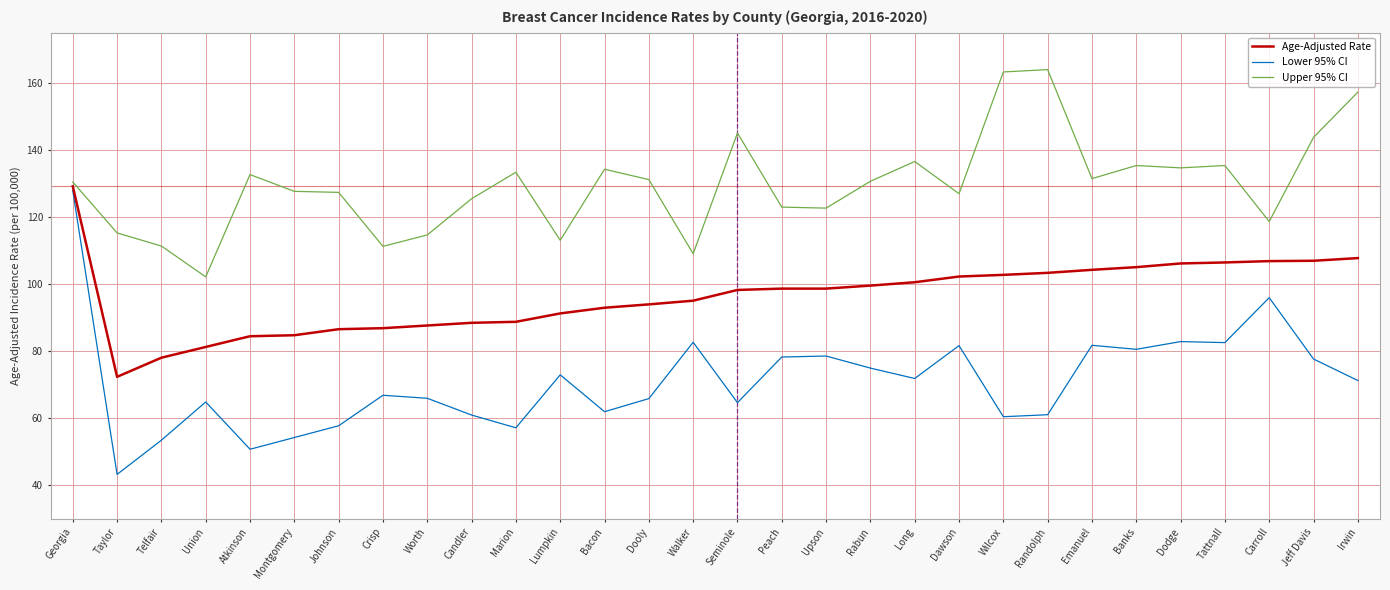

Rank the series at Atkinson from lowest to highest value.

Lower 95% CI, Age-Adjusted Rate, Upper 95% CI